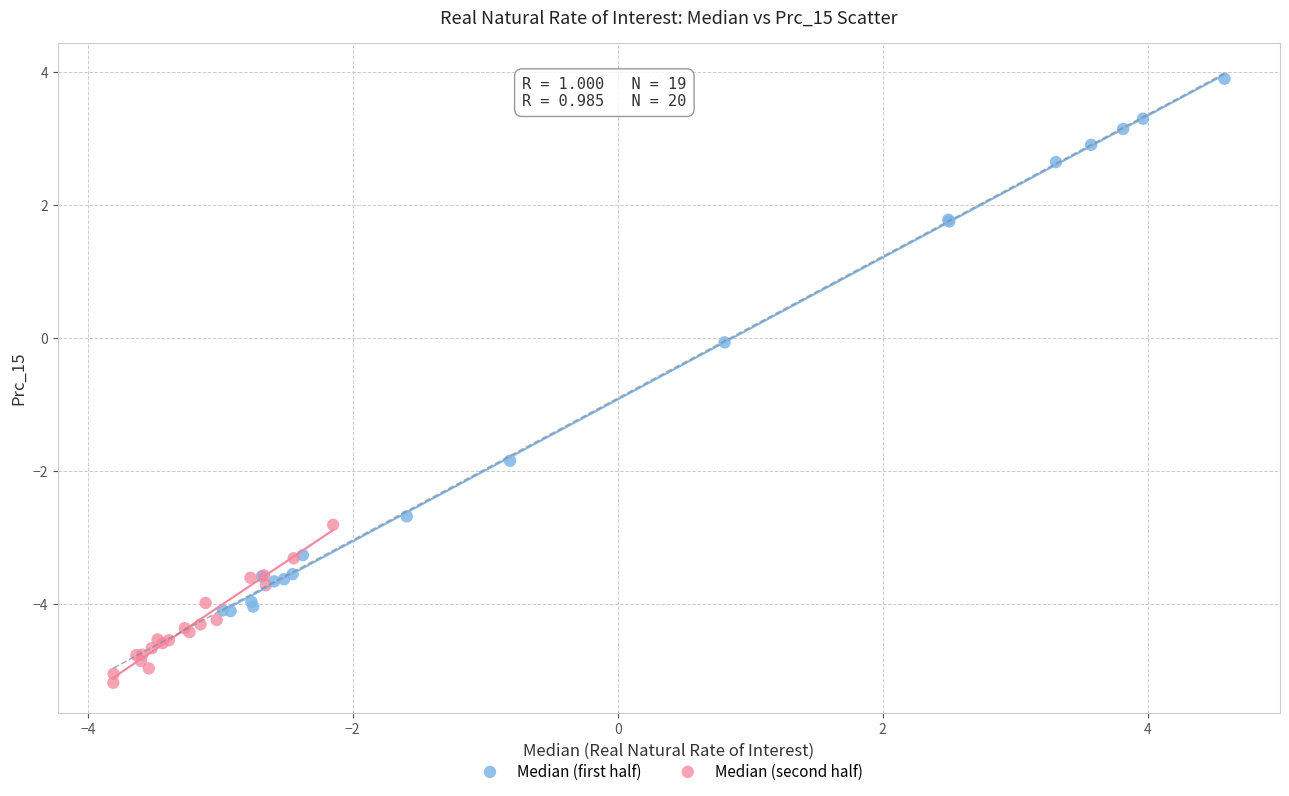

Which series contains the lowest Y value?

Median (second half)